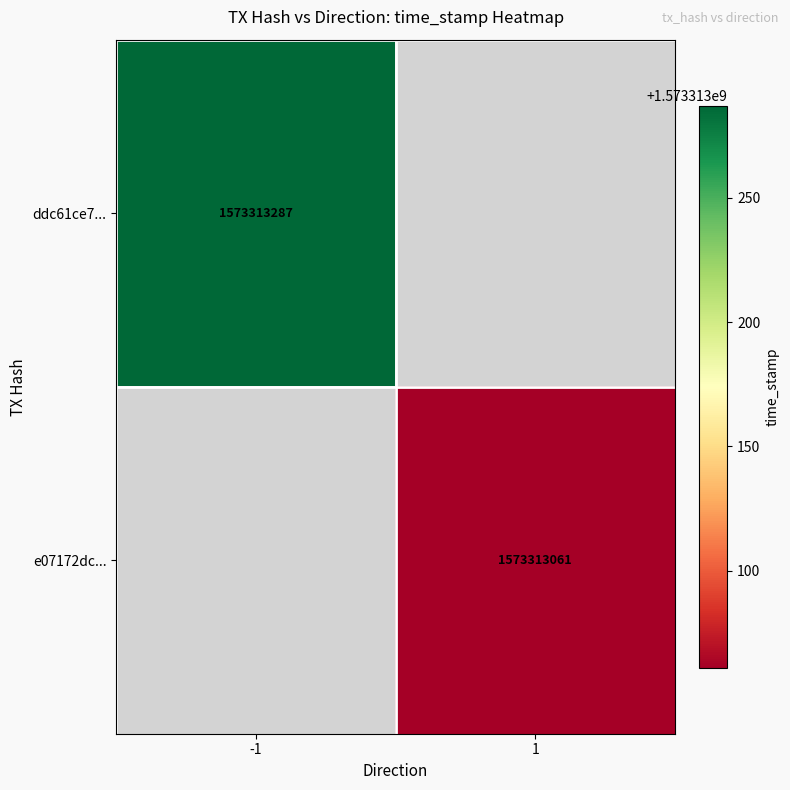

List the series in order of their overall mean, lowest first.

e07172dc02687263be47d482597f4b4f73e1546, ddc61ce79277c0a9843f124d8a27b95ac8f2a49